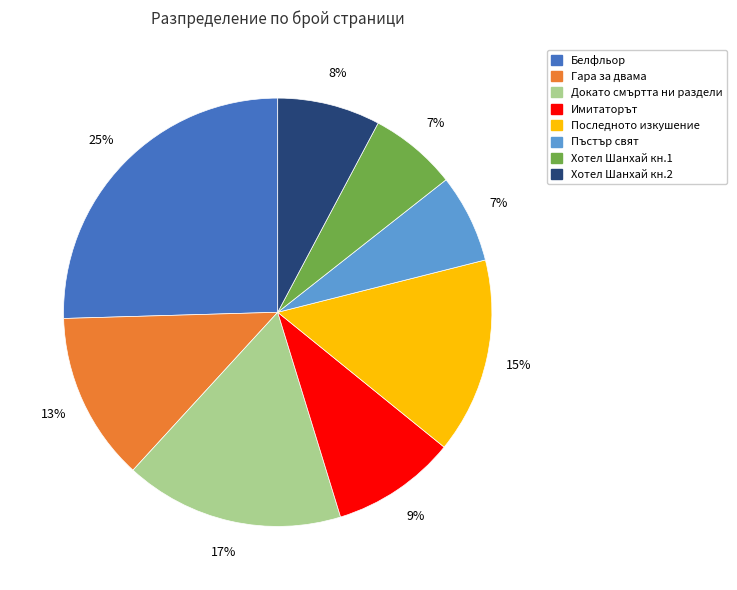

To the nearest percent, what is the average slice percentage?

12%